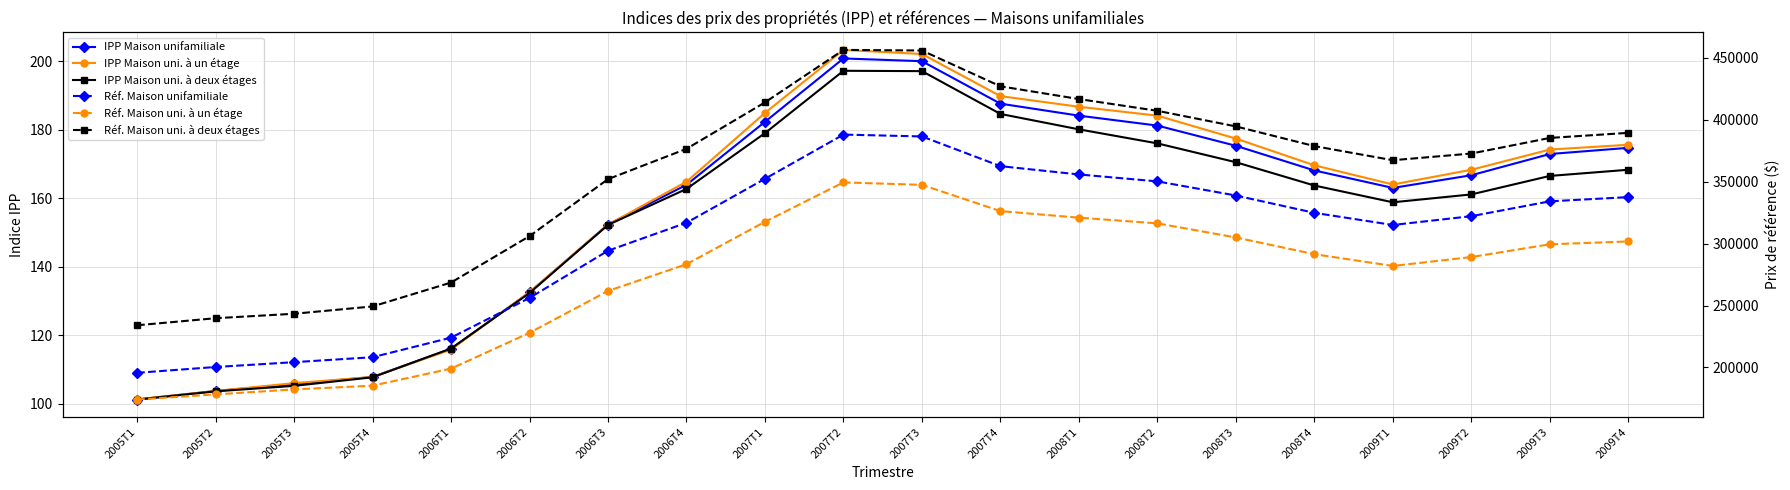

What are all the series names shown in the legend?

IPP Maison unifamiliale, IPP Maison uni. à un étage, IPP Maison uni. à deux étages, Réf. Maison unifamiliale, Réf. Maison uni. à un étage, Réf. Maison uni. à deux étages